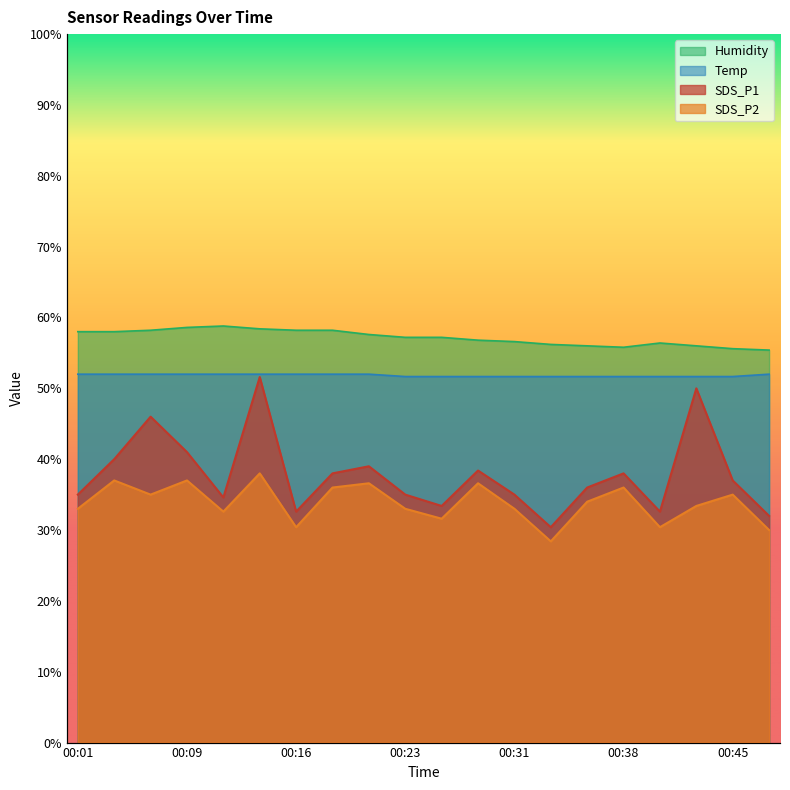

The Temp series shows 83.5 at 00:36. True or false?

False